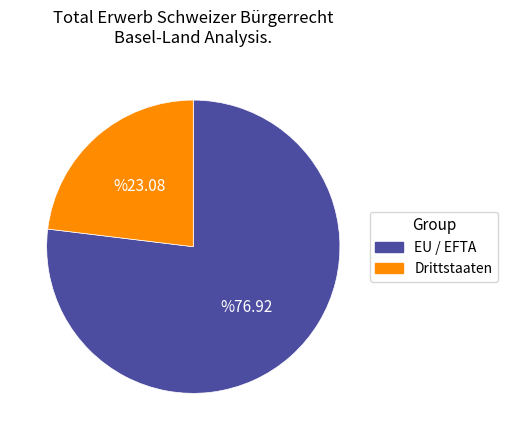

What is the ratio of the value at Drittstaaten to the value at EU / EFTA?

0.3